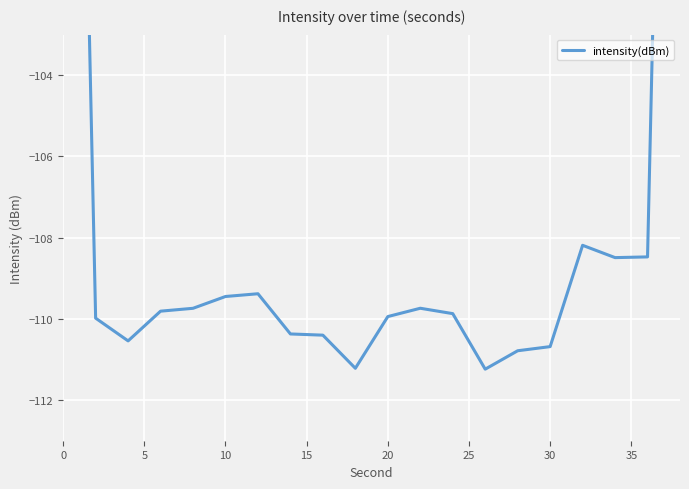

How many lines are shown in the chart?

1